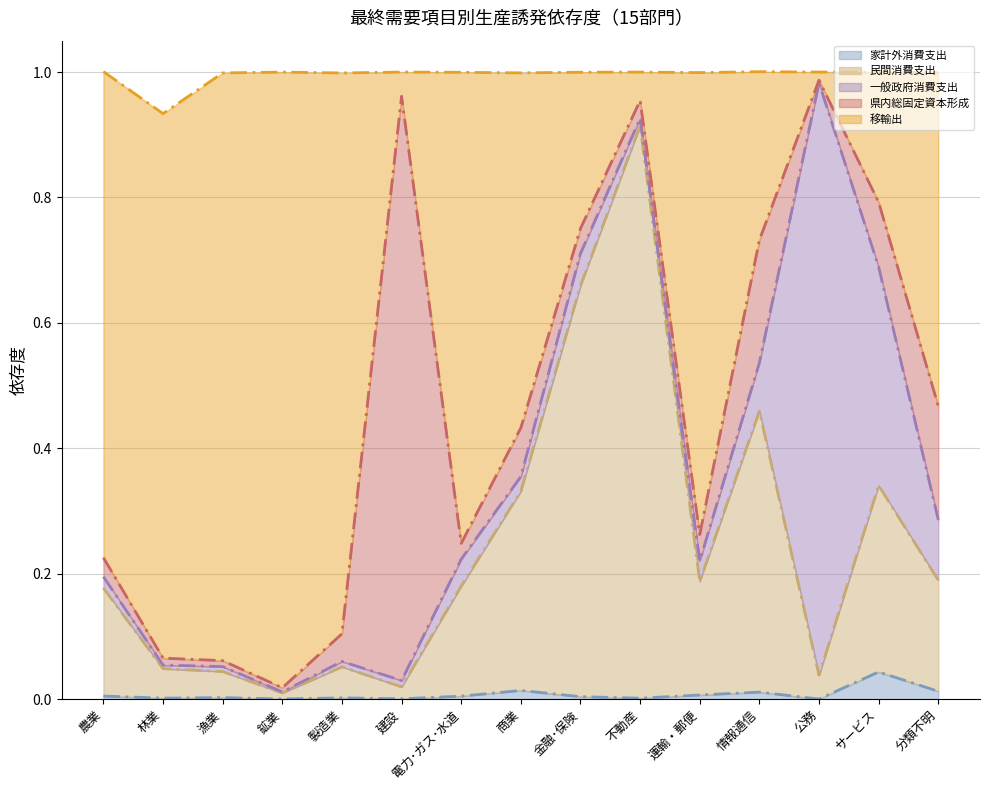

At which category is the sum across all series the highest?

不動産